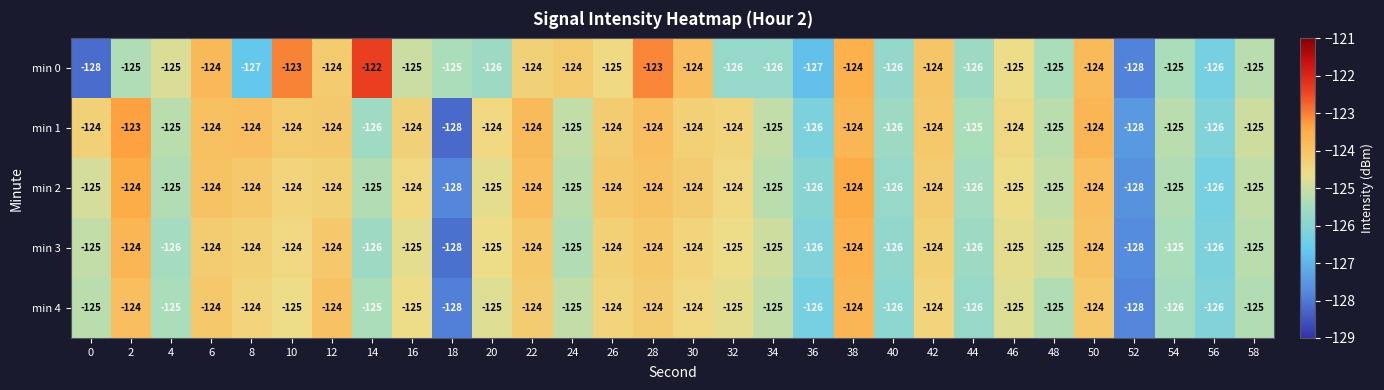

Count the min 4 values in the range -125 to -124.

23